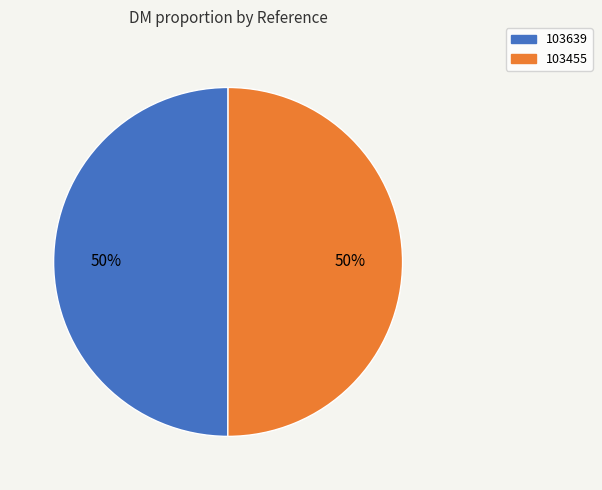

How many segments does this pie chart have?

2